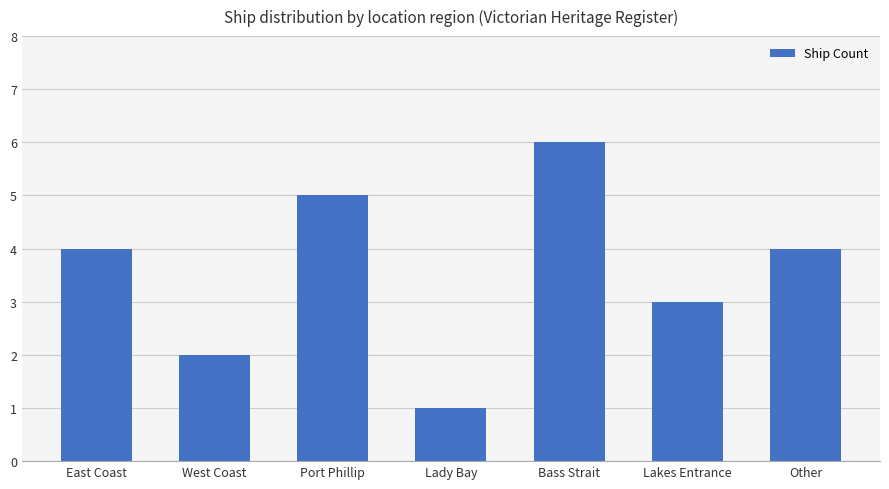

Are the bars horizontal?

No